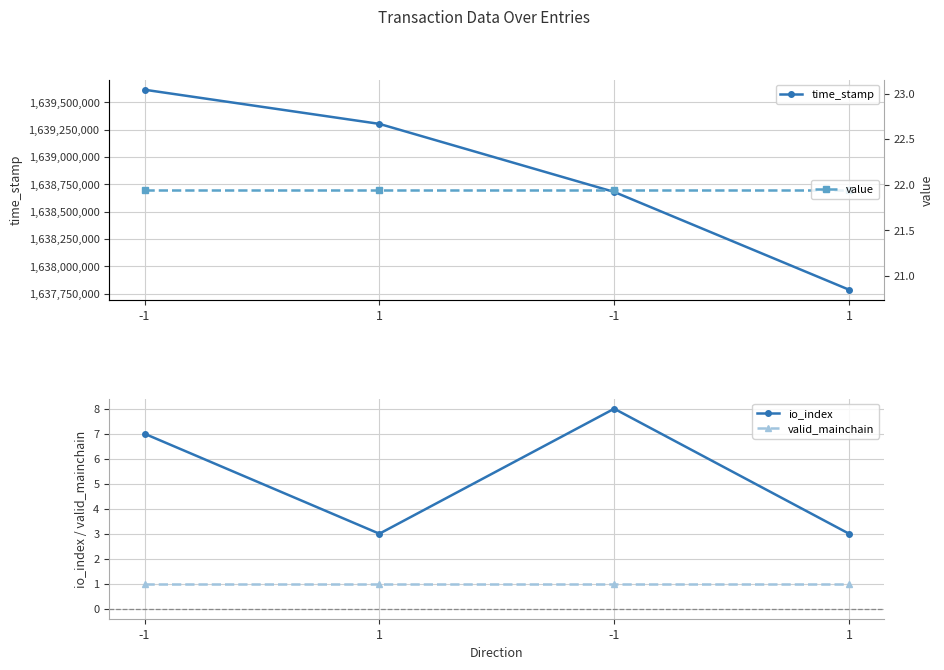

Where does the time_stamp series first go above 1639302942?

-1